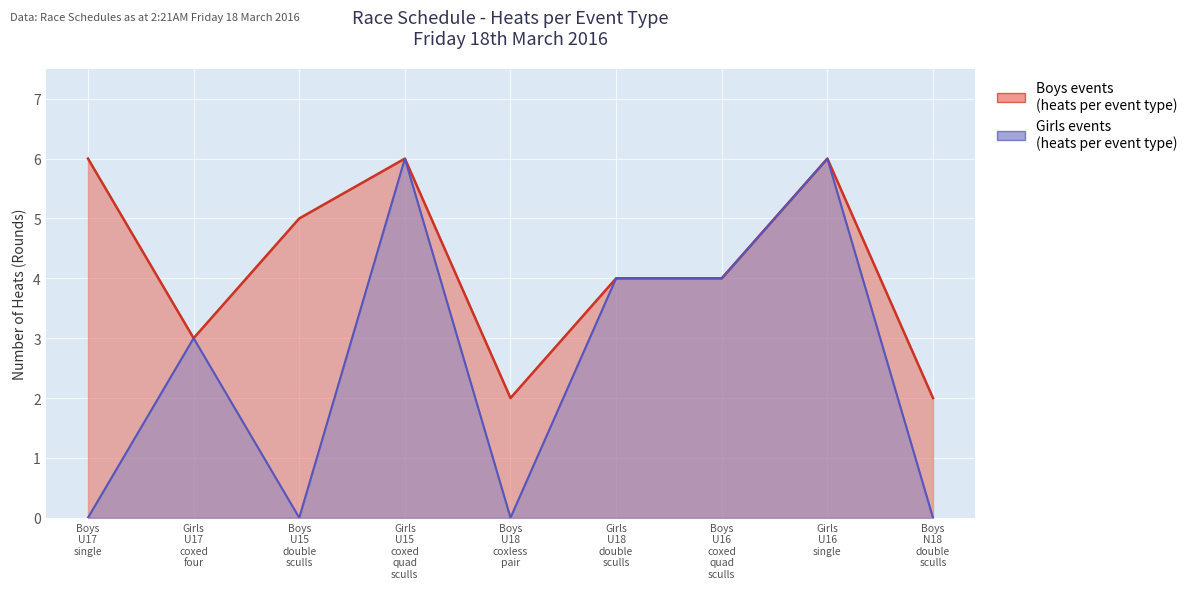

The value of Boys at Event 11 is 3. True or false?

False